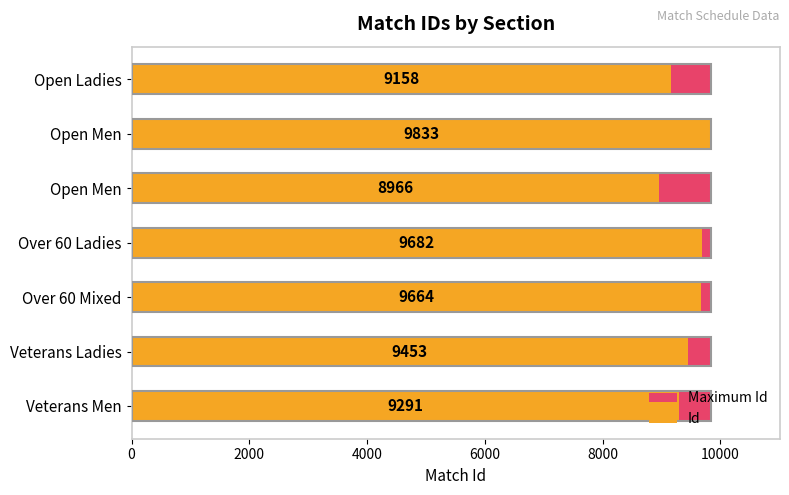

The Maximum Id series shows 1.0 at 10000. True or false?

False